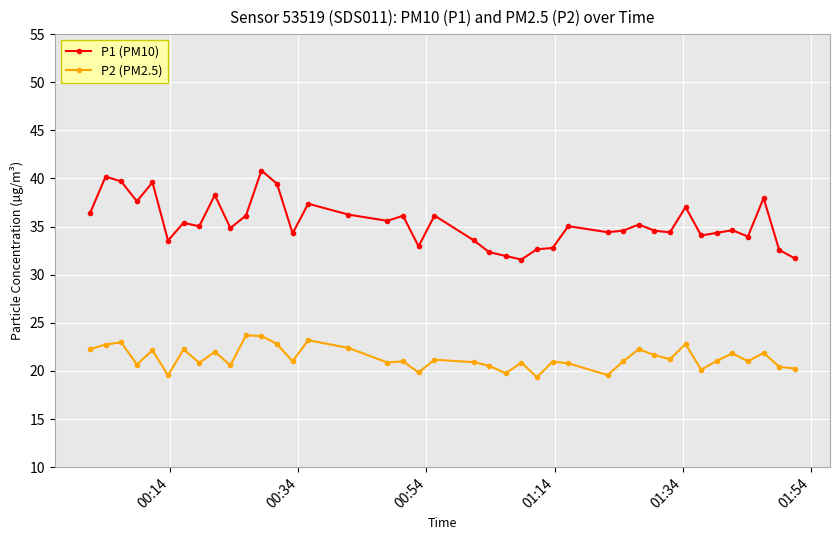

True or false: P1 (PM10) has more than 0 interior local peaks.

True